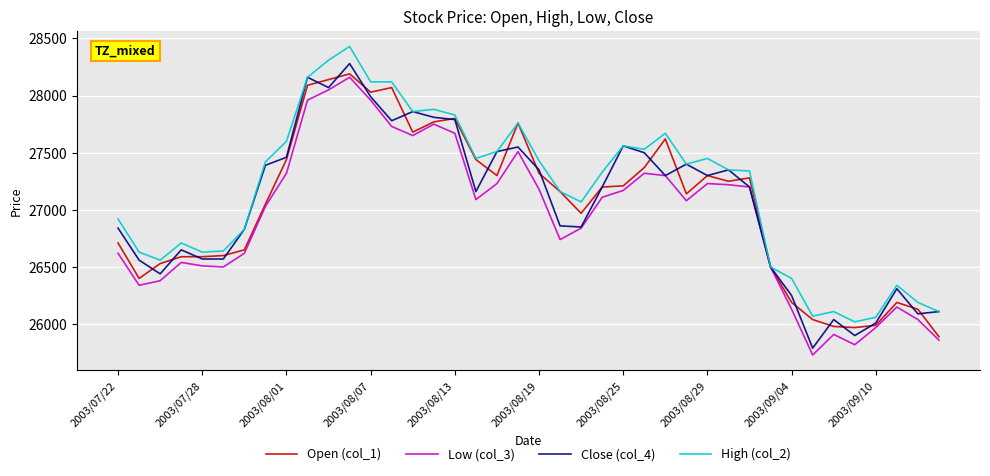

True or false: Close (col_4) has more than 1 points higher than both neighbors.

True